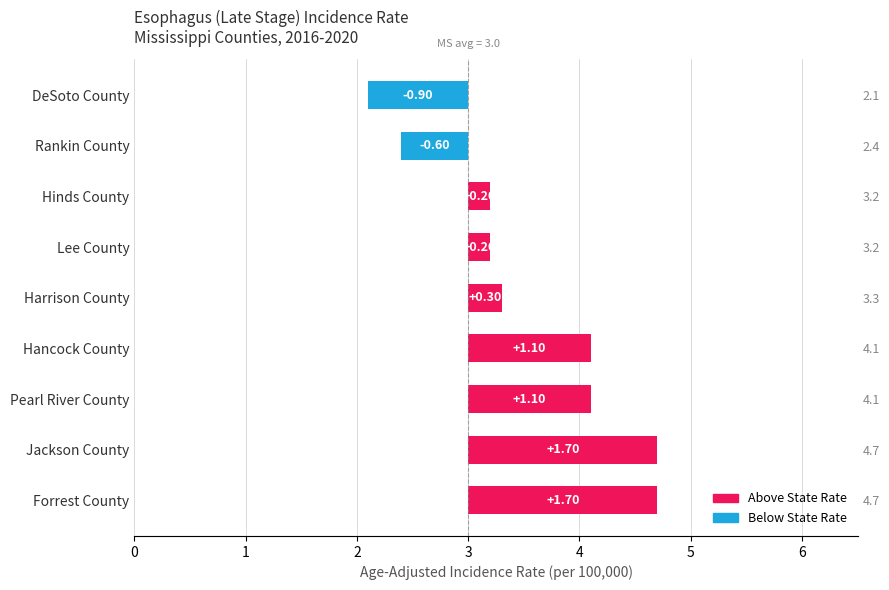

What is the difference between the maximum and minimum values?

2.6